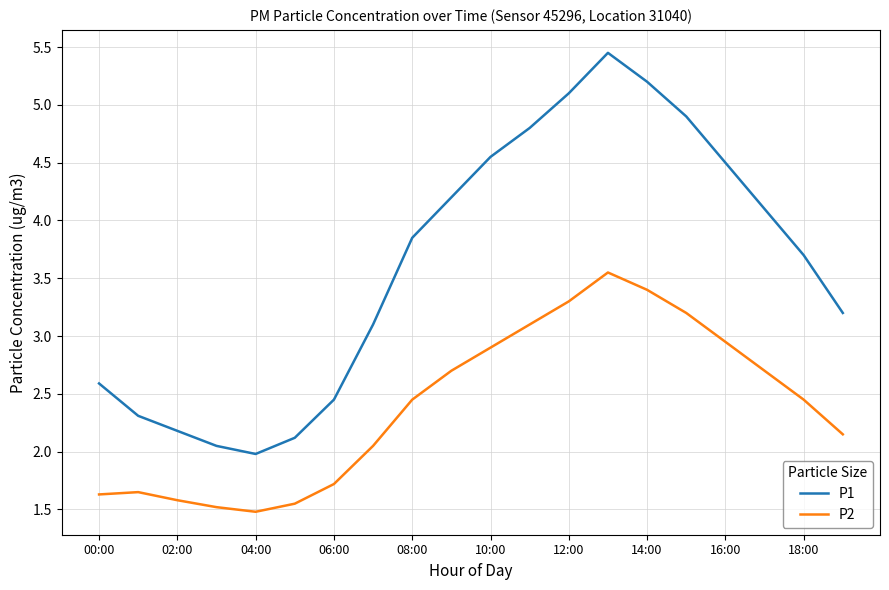

Rank the series by their average value, from highest to lowest.

P1, P2